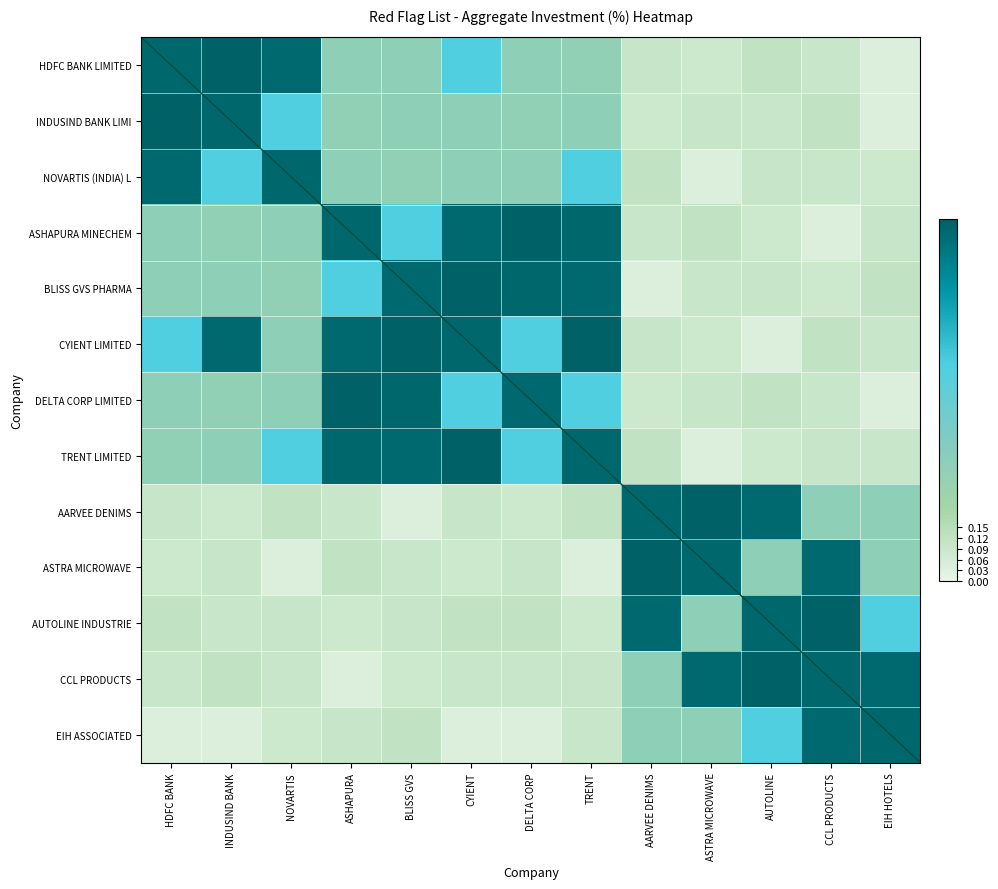

The AARVEE DENIMS series shows 0.1 at BLISS GVS. True or false?

False